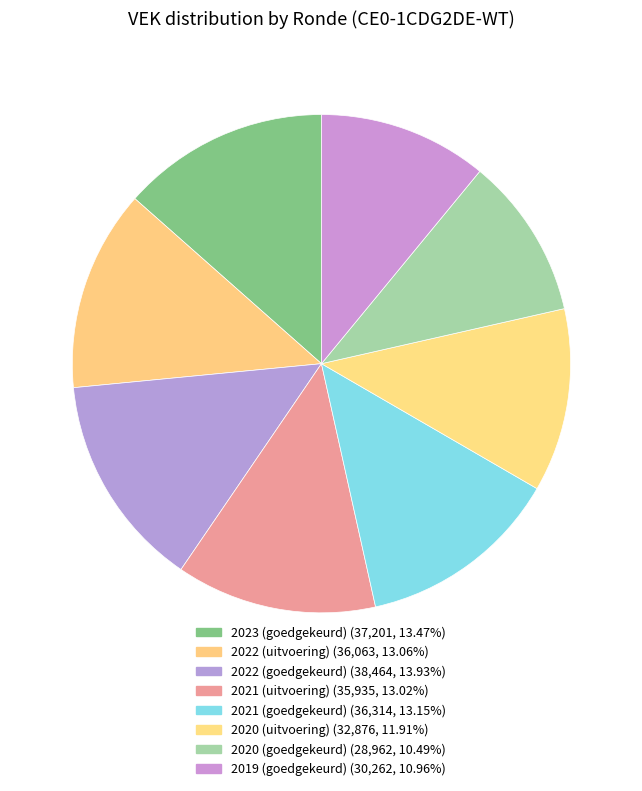

How many segments does this pie chart have?

8